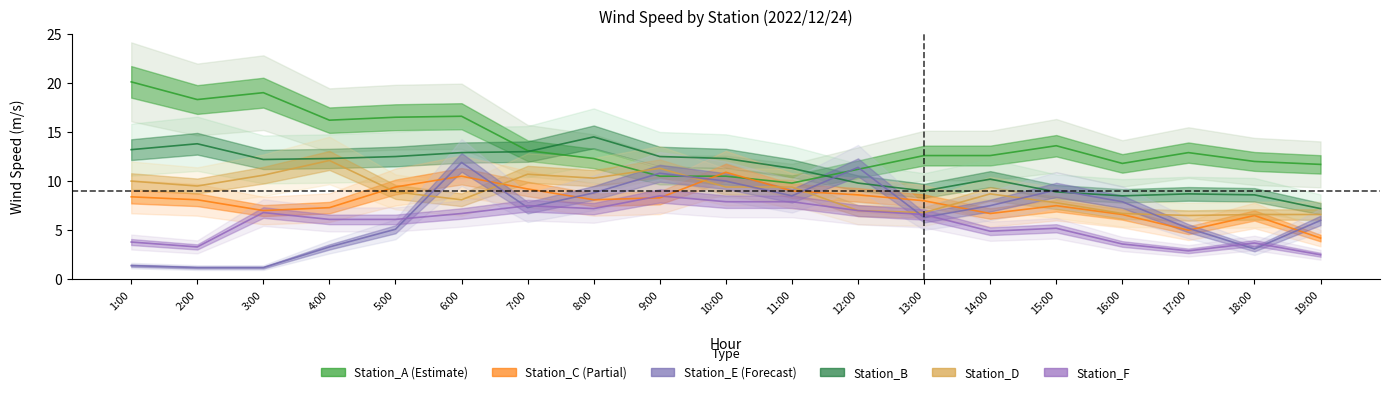

What is the label of the 2nd point from the left?

2:00